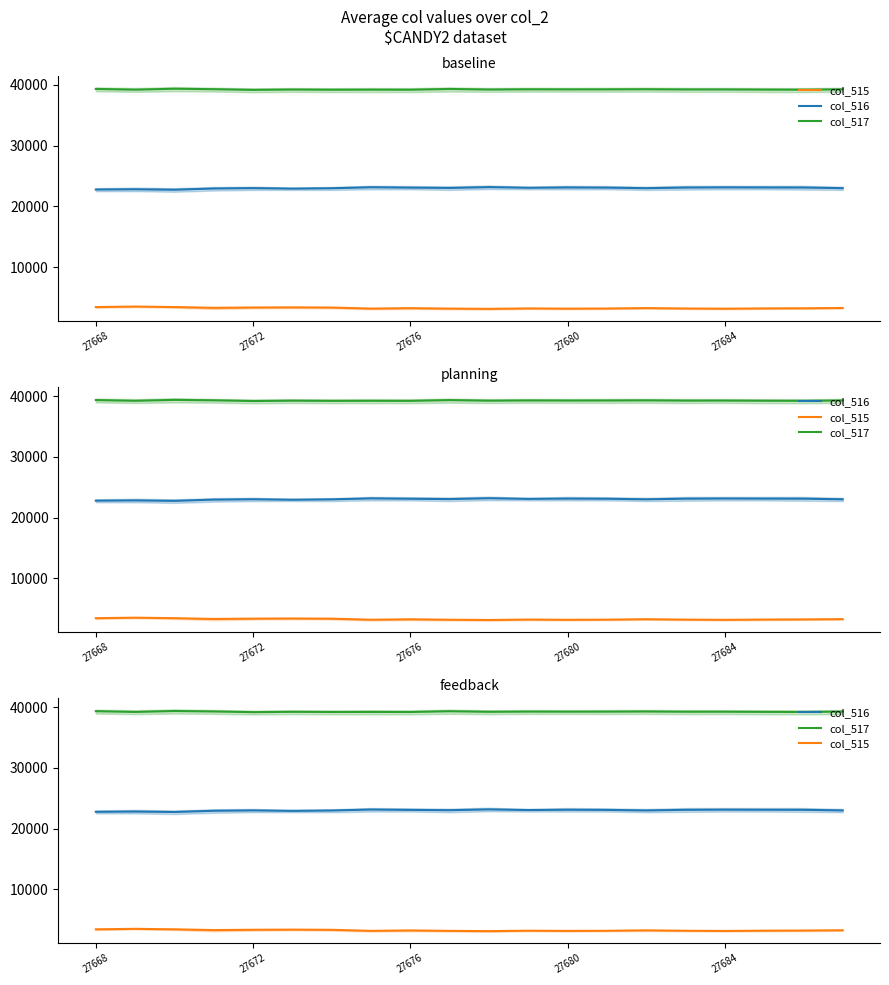

What value does the col_517 series have at 27680, to the nearest 10?

39300